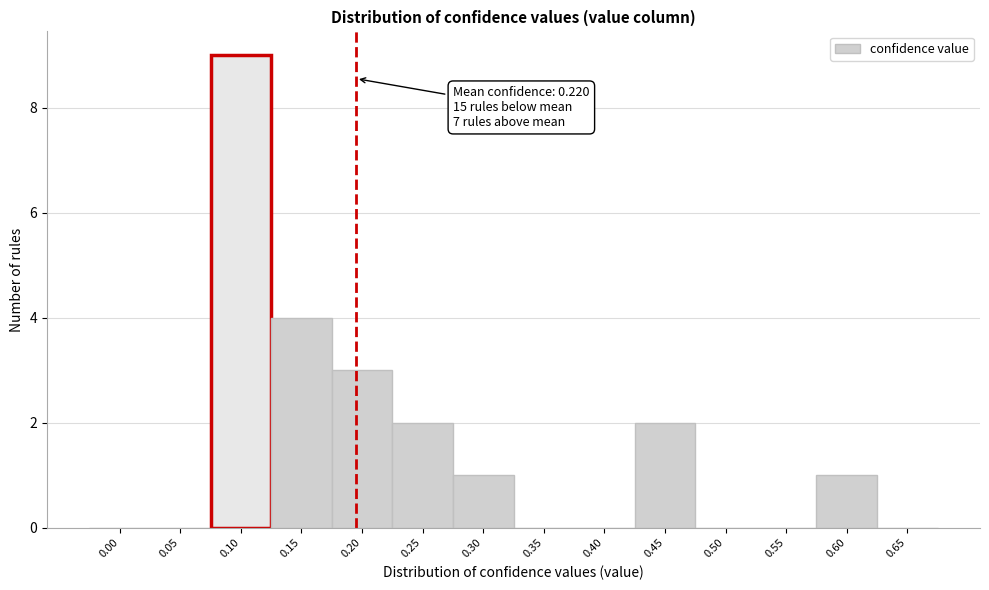

Reading right to left, list all the values displayed in this chart.

0.65=0	0.60=1	0.55=0	0.50=0	0.45=2	0.40=0	0.35=0	0.30=1	0.25=2	0.20=3	0.15=4	0.10=9	0.05=0	0.00=0